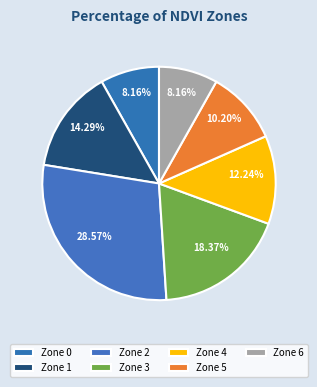

How many segments does this pie chart have?

7